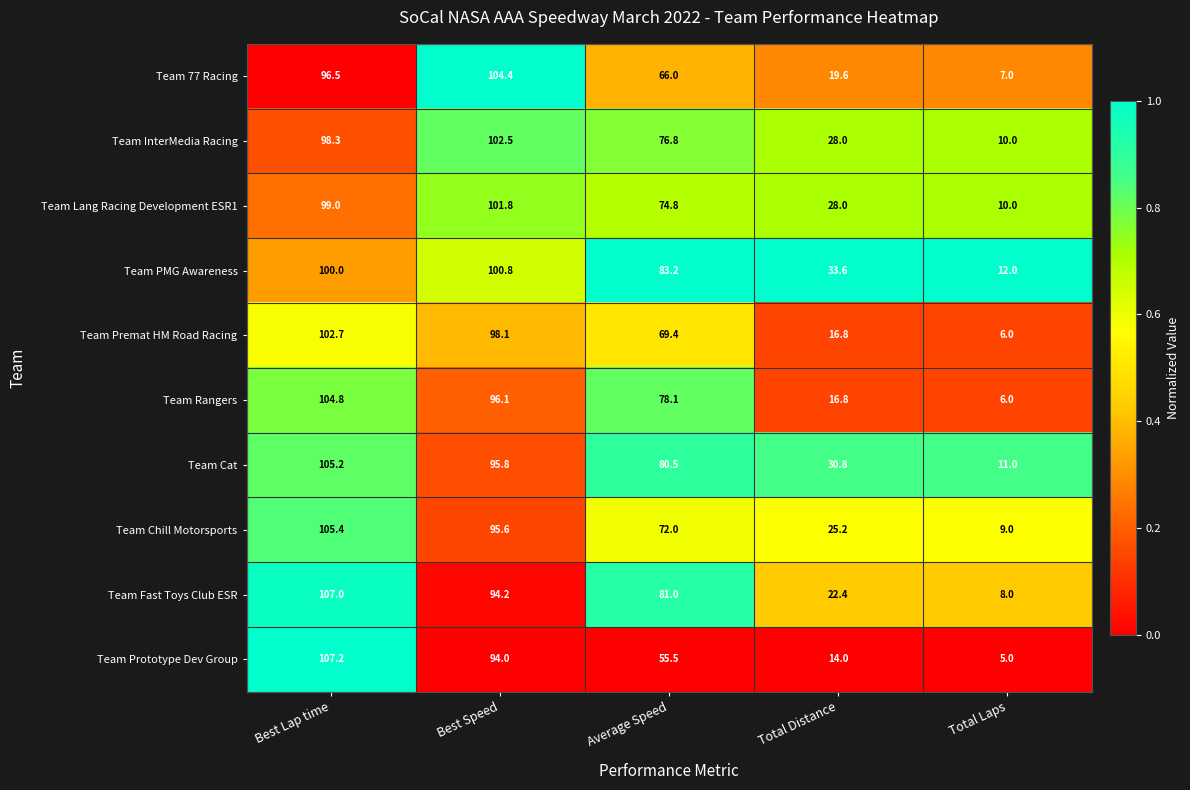

Is it true that Team InterMedia Racing equals 10.0 at Total Laps?

True